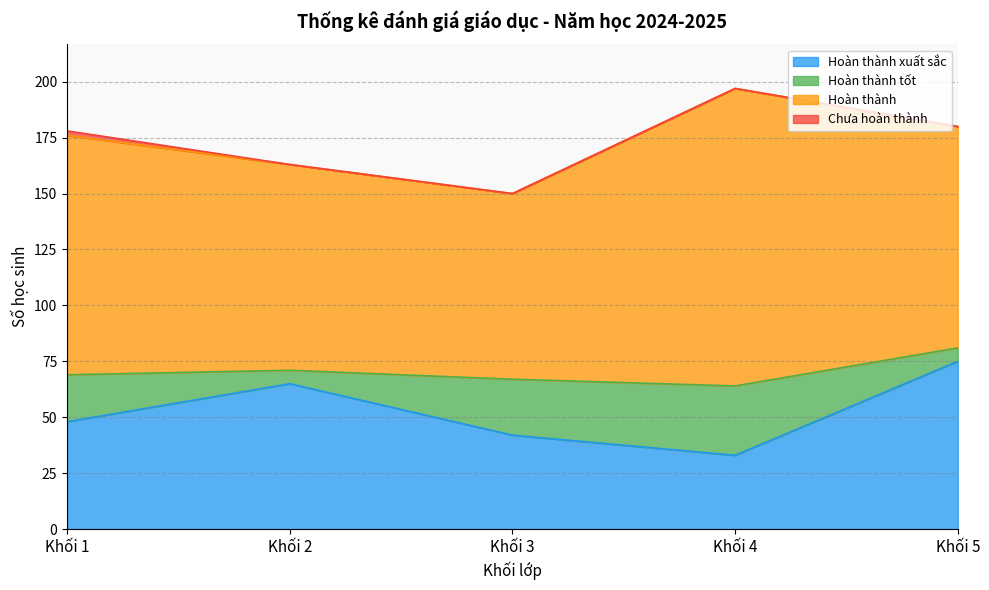

Is it true that Chưa hoàn thành equals 0 at Khối 4?

True